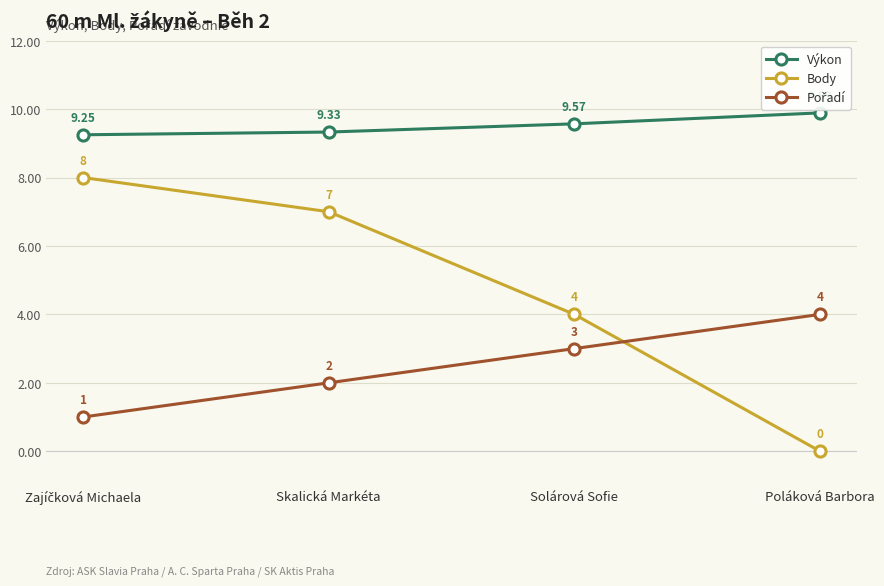

What is the sum of all Výkon values?

38.0